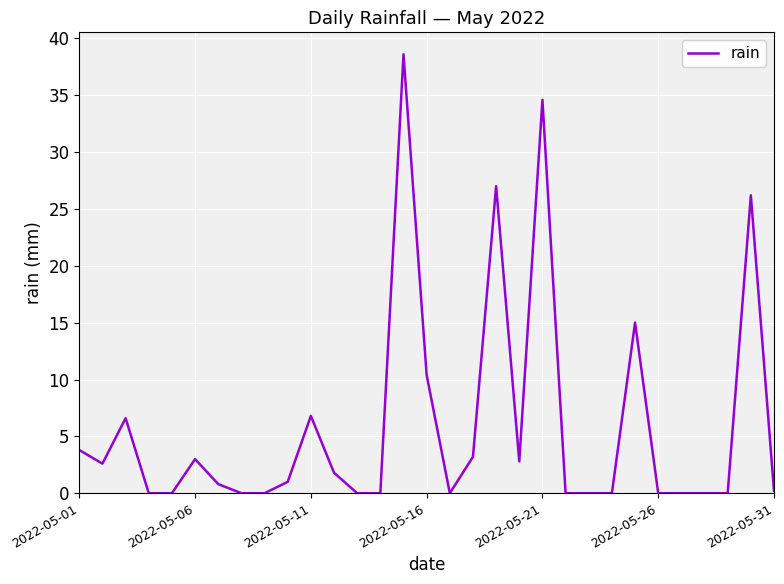

True or false: the data has more than 1 interior local peaks.

True